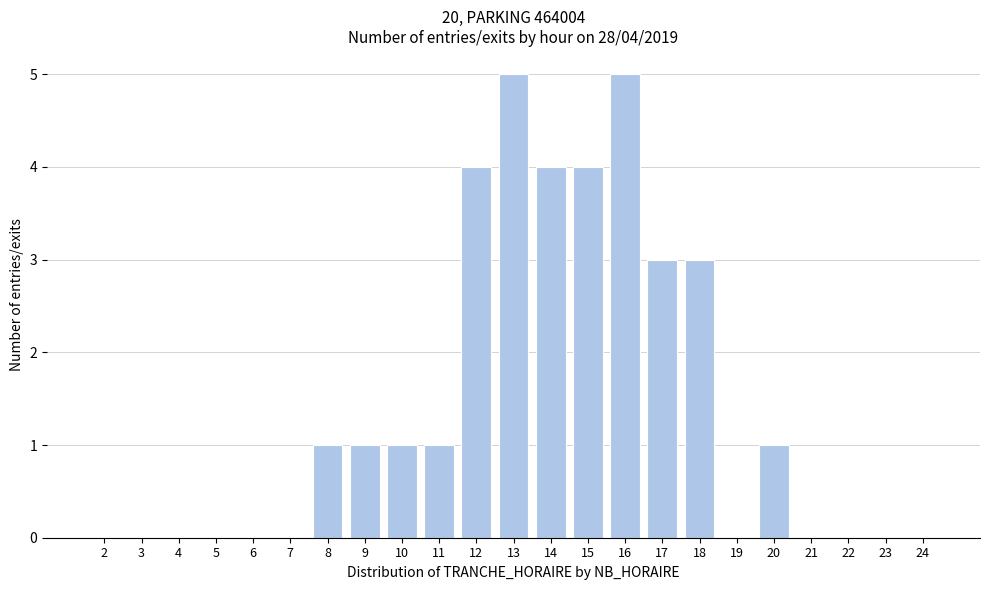

What is the maximum value shown in the chart?

5